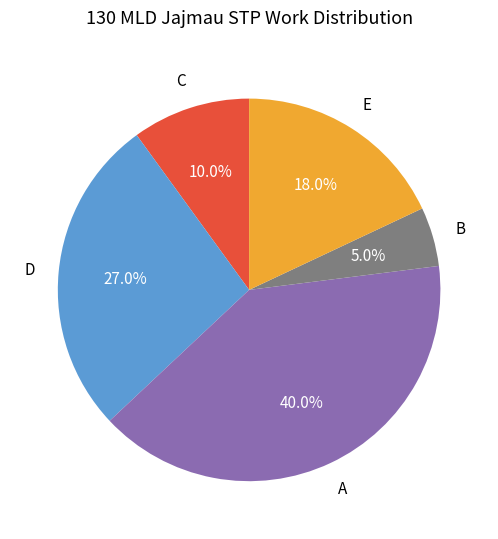

Is there any slice that represents more than half of the pie?

No